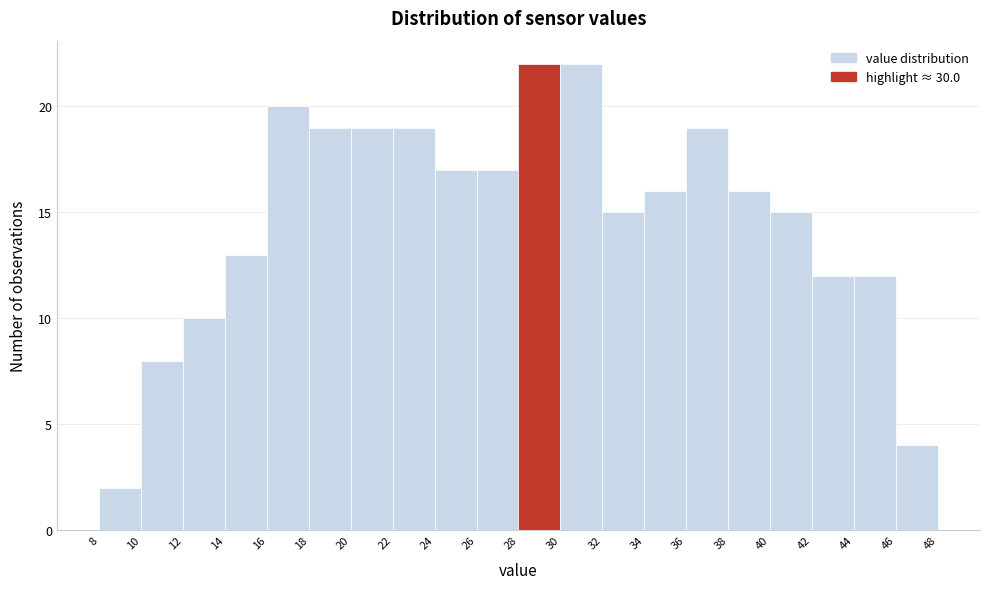

Reading left to right, list every bar in this chart as the range it spans on the x-axis followed by its height. The values are not printed on the chart, so give them approximately, as read against the axis.

8 to 10: 2
10 to 12: 8
12 to 14: 10
14 to 16: 13
16 to 18: 20
18 to 20: 19
20 to 22: 19
22 to 24: 19
24 to 26: 17
26 to 28: 17
28 to 30: 22
30 to 32: 22
32 to 34: 15
34 to 36: 16
36 to 38: 19
38 to 40: 16
40 to 42: 15
42 to 44: 12
44 to 46: 12
46 to 48: 4